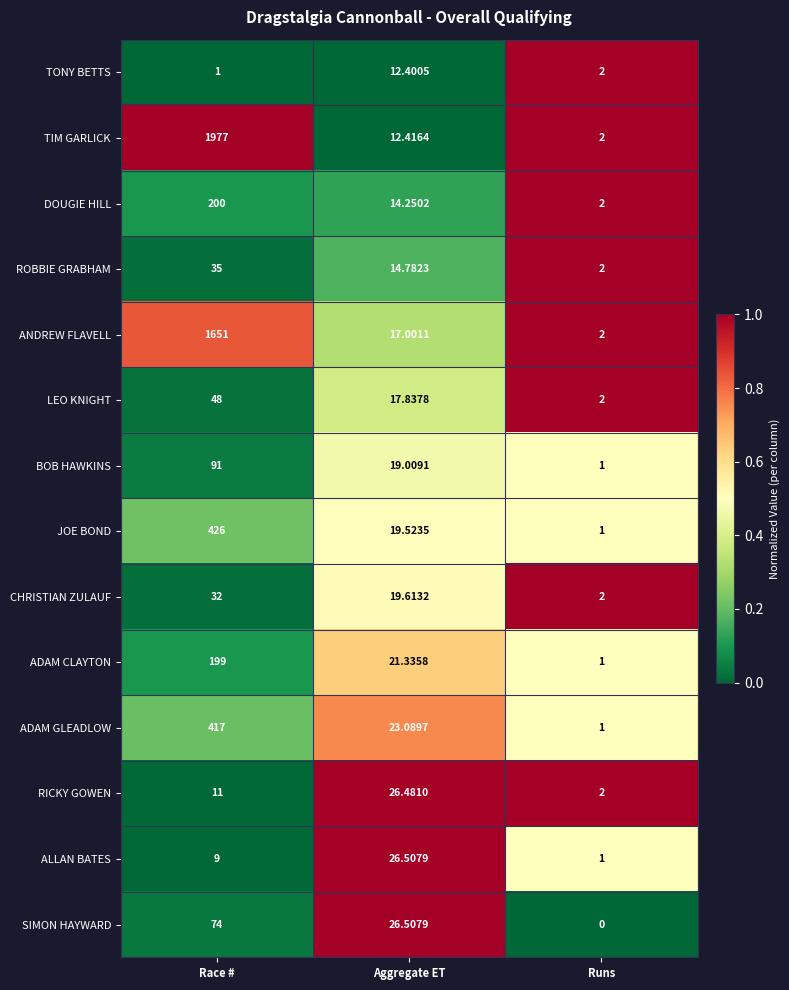

What is the total value across all series at Runs?

21.0